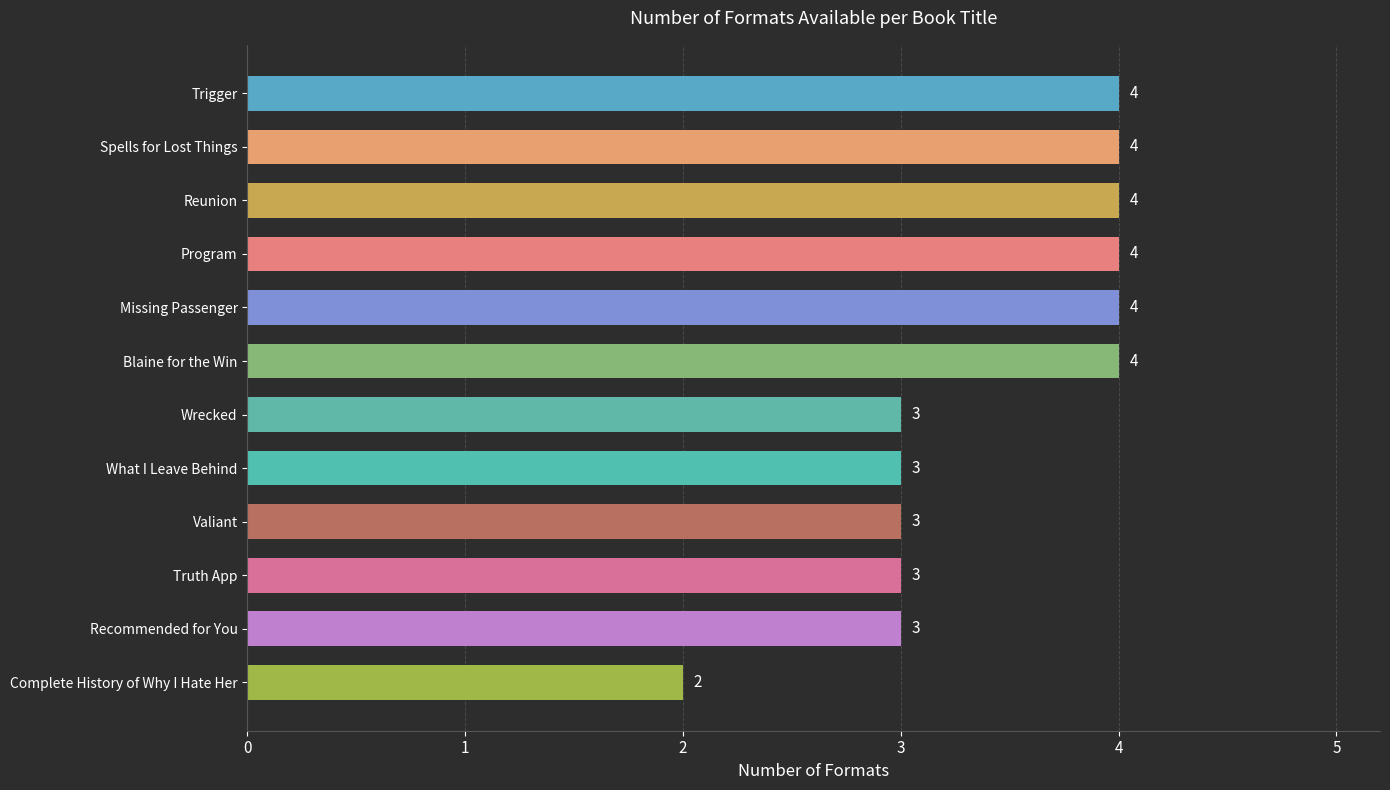

What is the smallest value displayed?

2